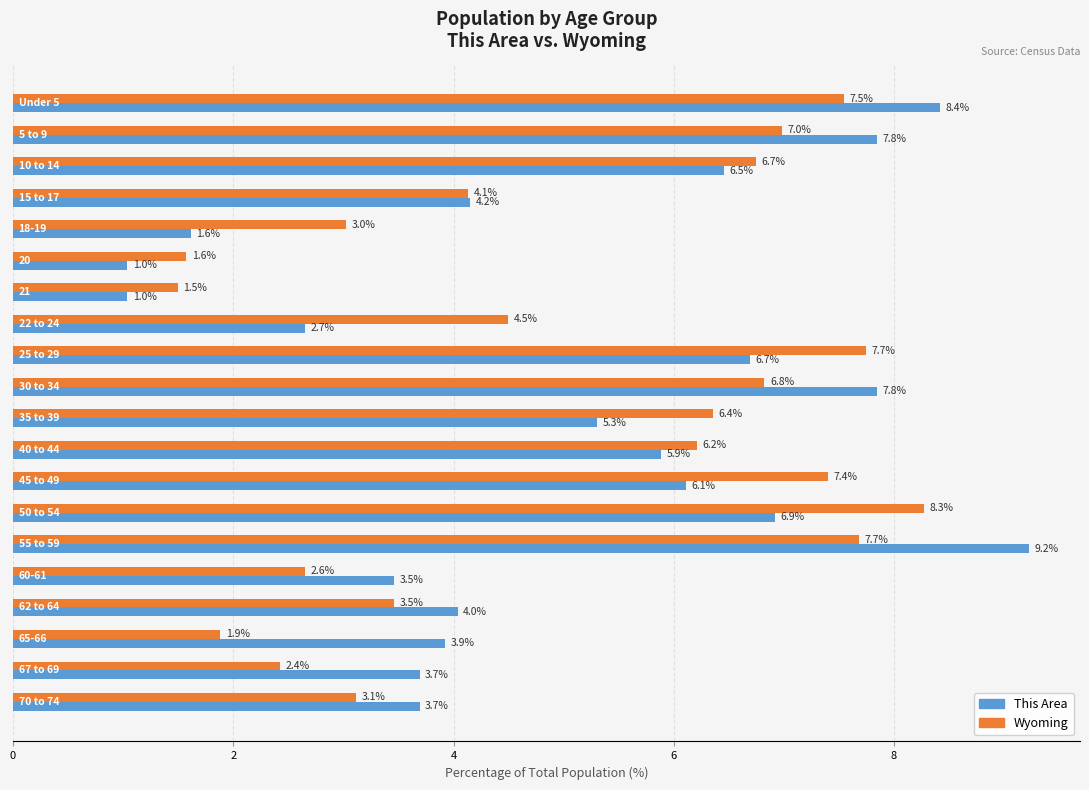

Which series has the widest spread of values?

This Area